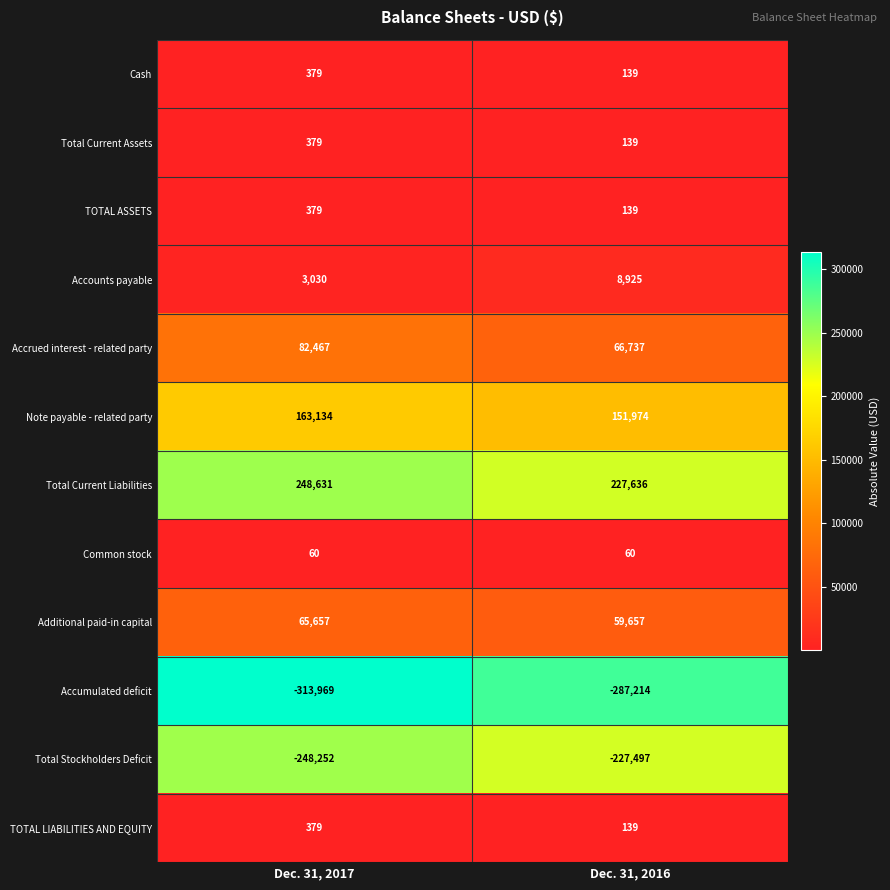

Which series changed the most between Dec. 31, 2017 and Dec. 31, 2016?

Accumulated deficit